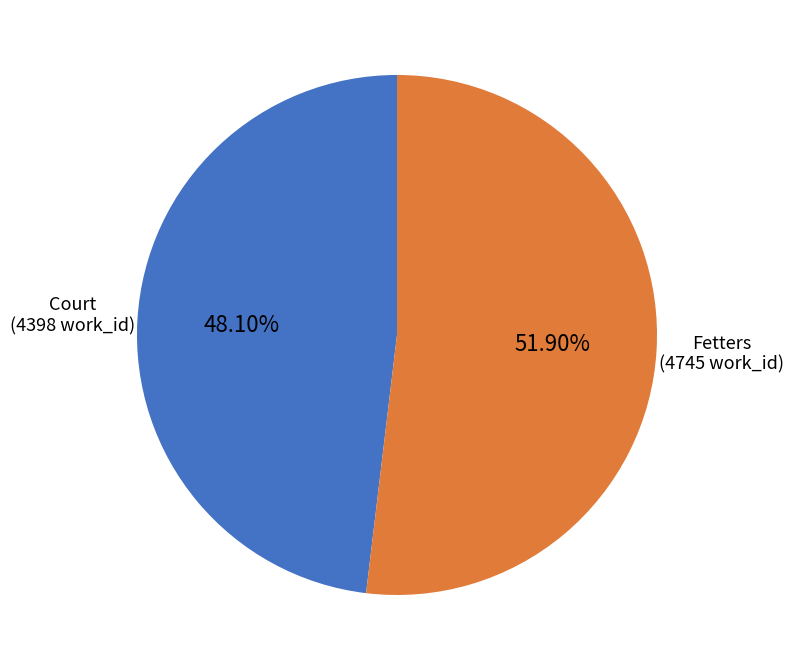

Is there any slice that represents more than half of the pie?

Yes